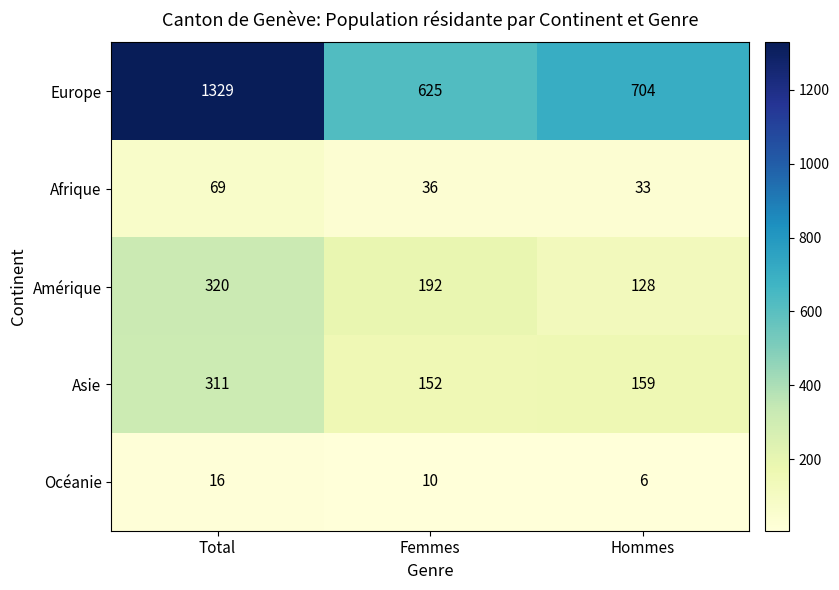

What is the spread (max minus min) of values at Hommes?

698